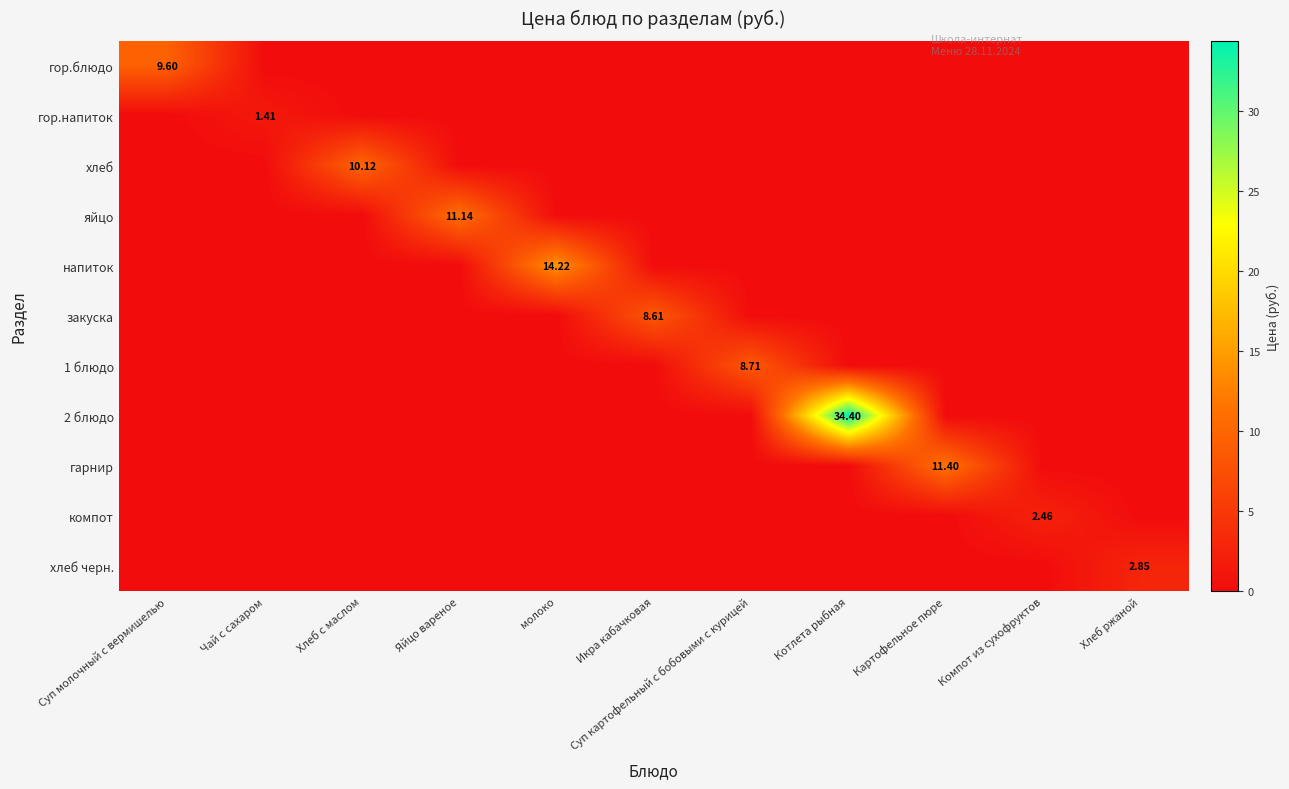

The гарнир series shows 0.0 at Компот из сухофруктов. True or false?

True